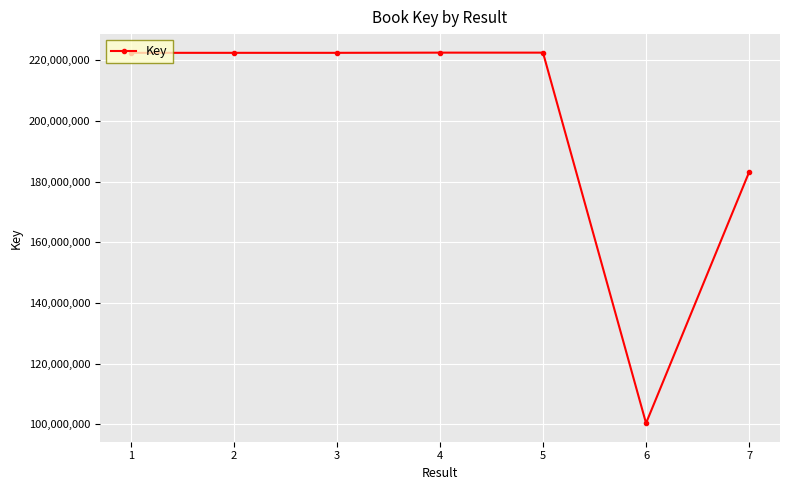

What is the maximum value shown in the chart?

222492869